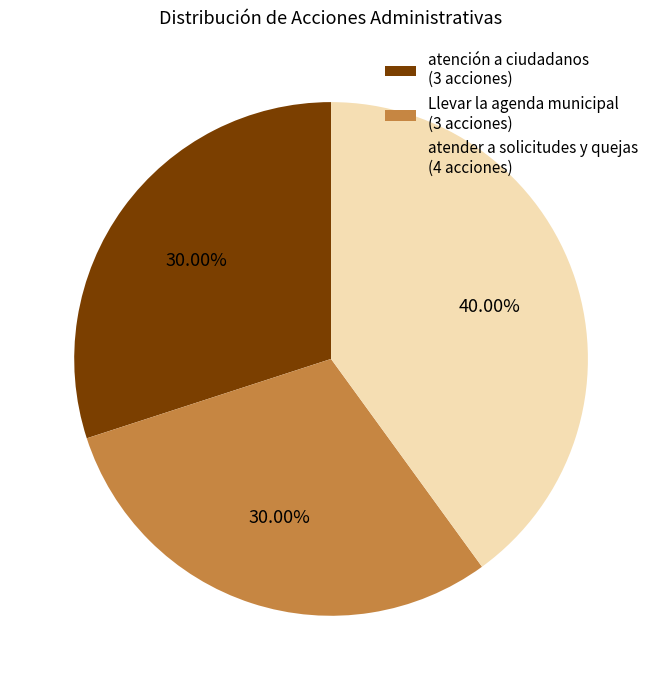

Do atender a solicitudes y quejas (4 acciones) and Llevar la agenda municipal (3 acciones) together represent more than half of the pie?

Yes